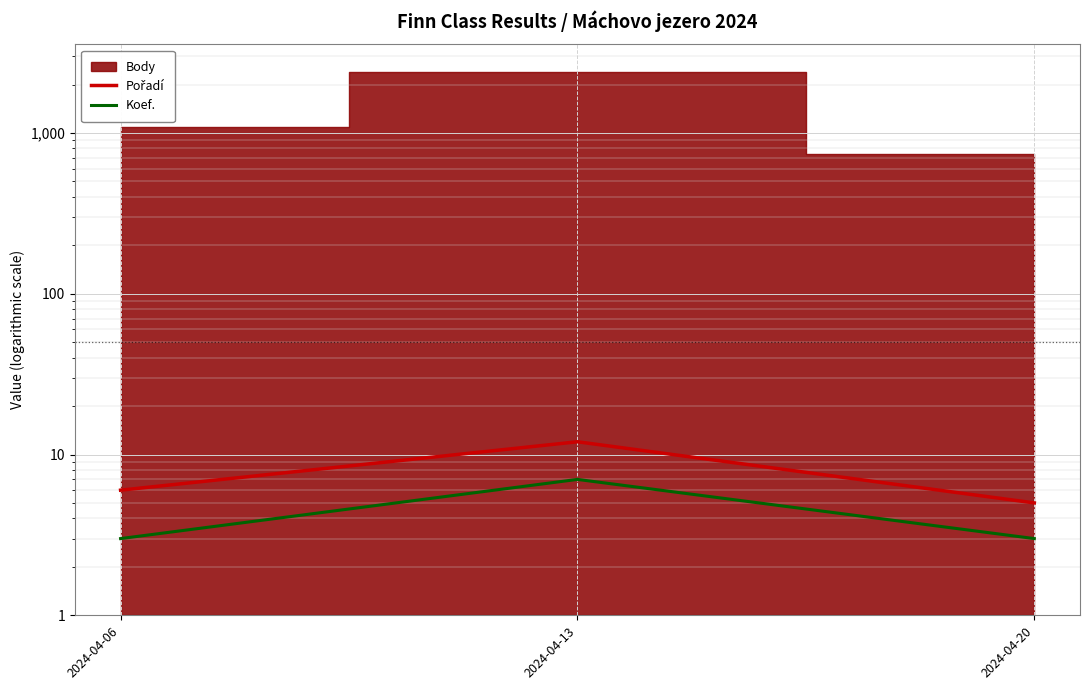

What is the difference between the highest and lowest values at 2024-04-20?

2